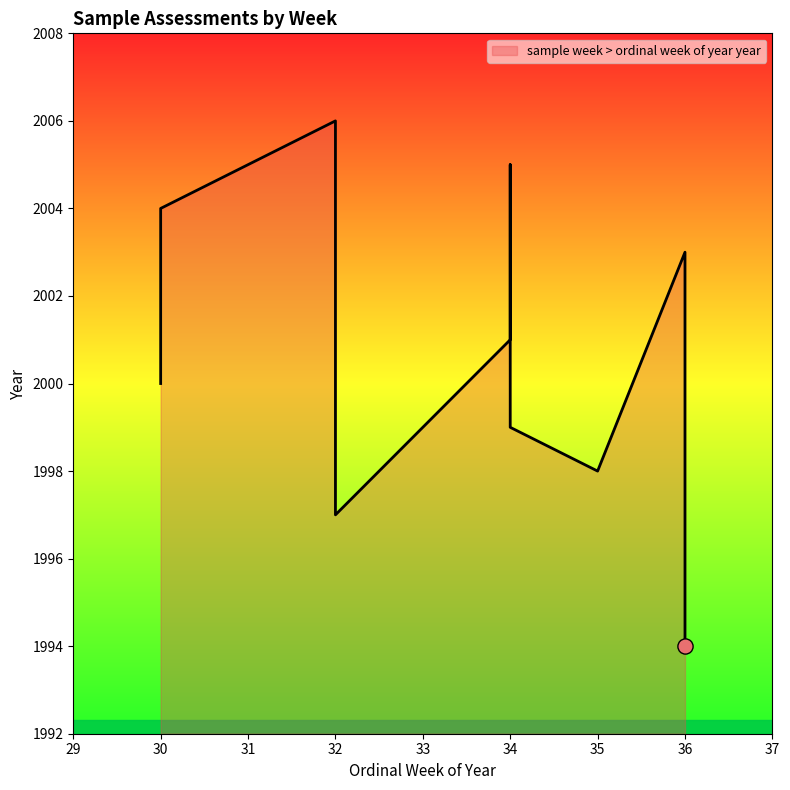

Which has a higher value, 34 or 30?

30